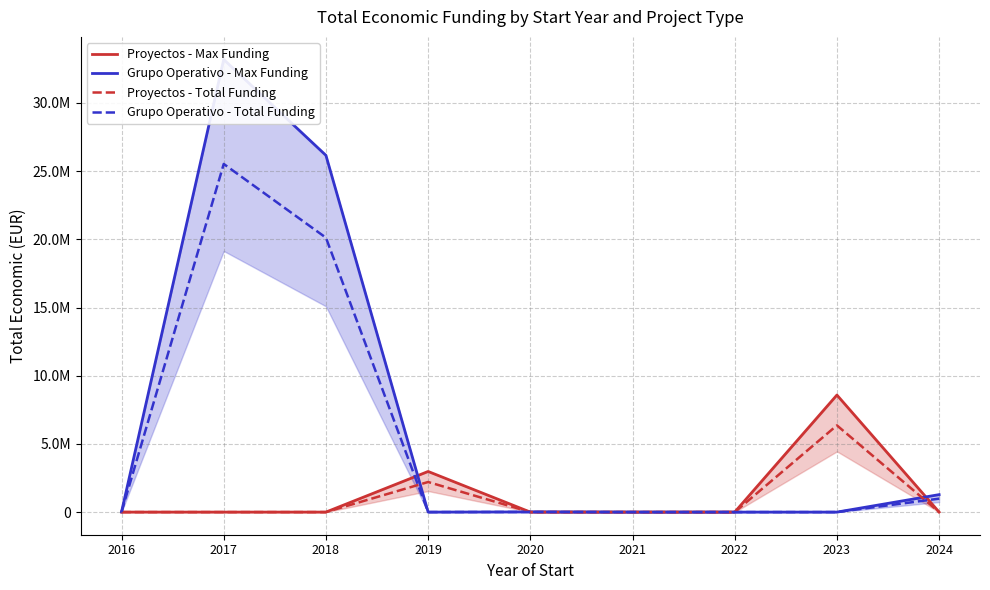

At which label is Proyectos - Total Funding closest to 3178881?

2019